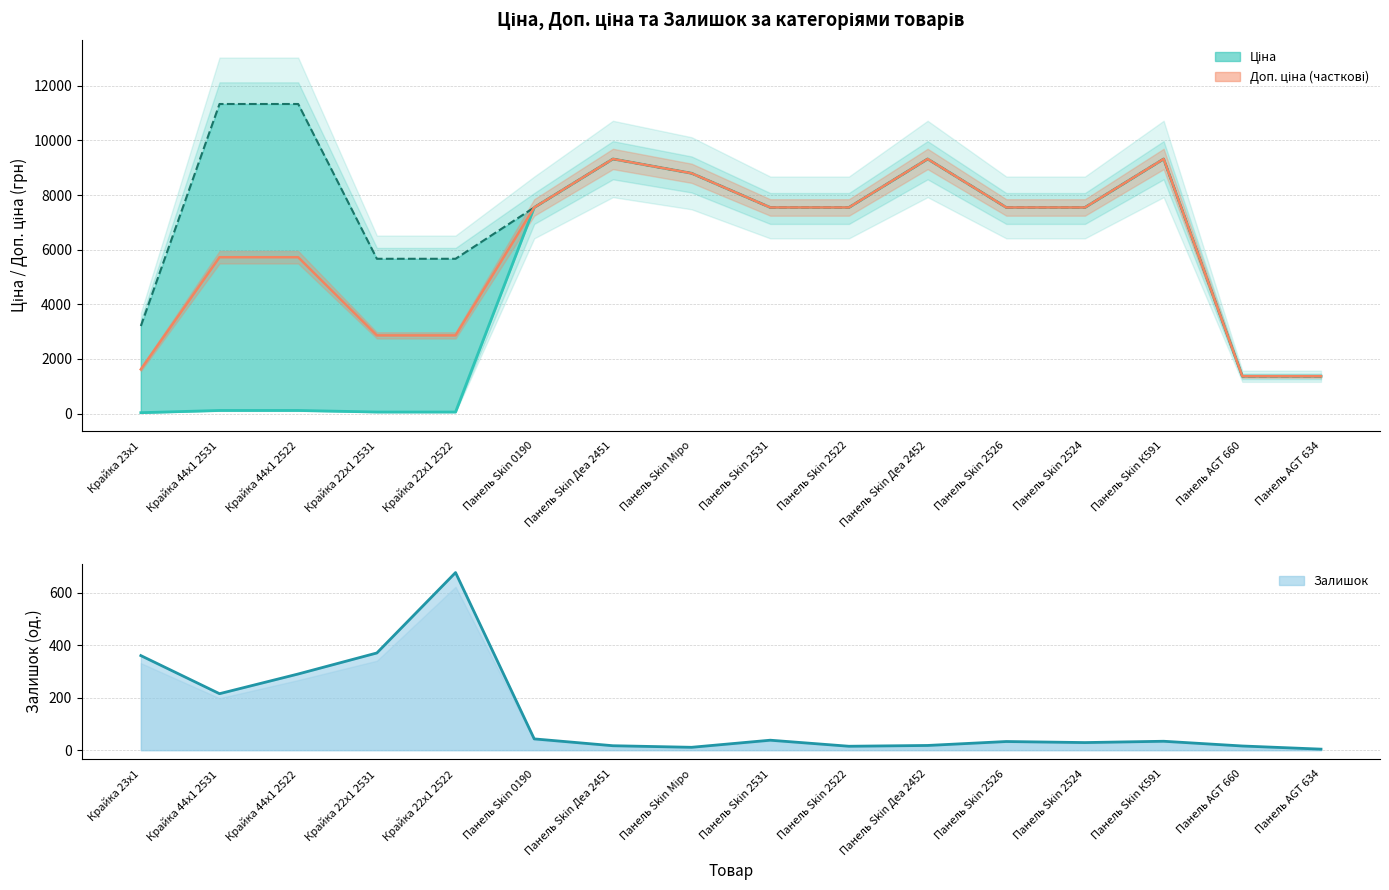

What is the total value across all series at Крайка 22x1 2531?

6093.7